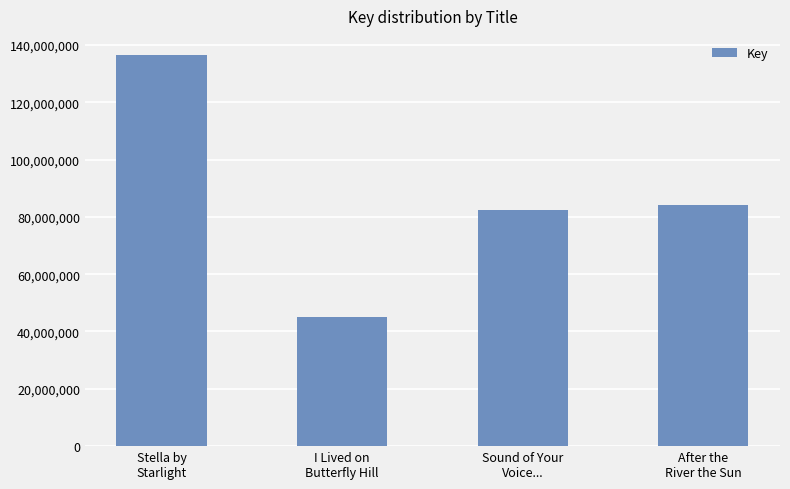

Rank the categories by value from highest to lowest.

Stella by
Starlight, After the
River the Sun, Sound of Your
Voice..., I Lived on
Butterfly Hill